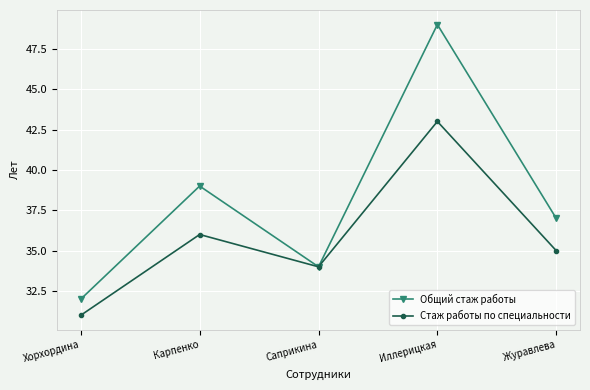

What is the spread (max minus min) of values at Хорхордина?

1